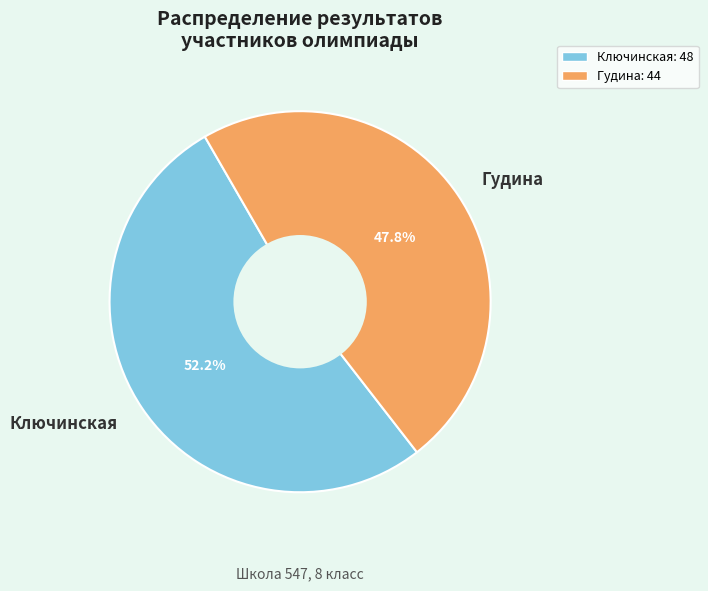

What is the smallest slice in the pie chart?

Гудина